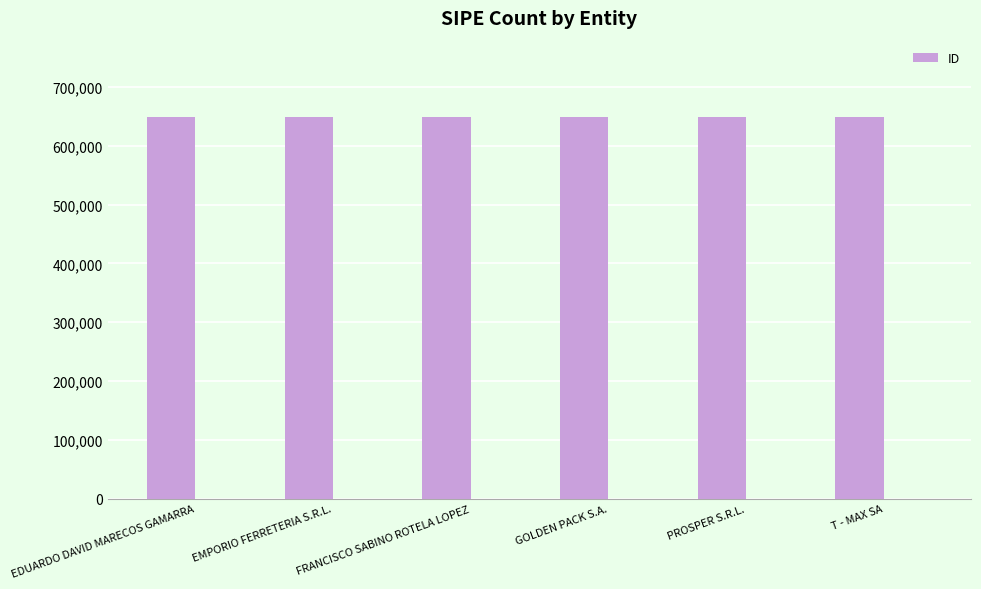

Are the bars grouped side by side (vs. stacked)?

No